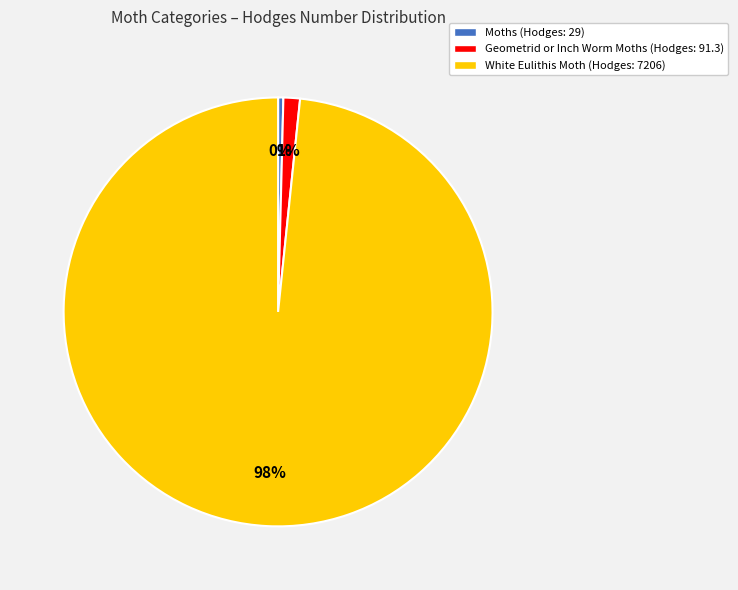

Is it true that Geometrid or Inch Worm Moths is 1% of the pie?

True